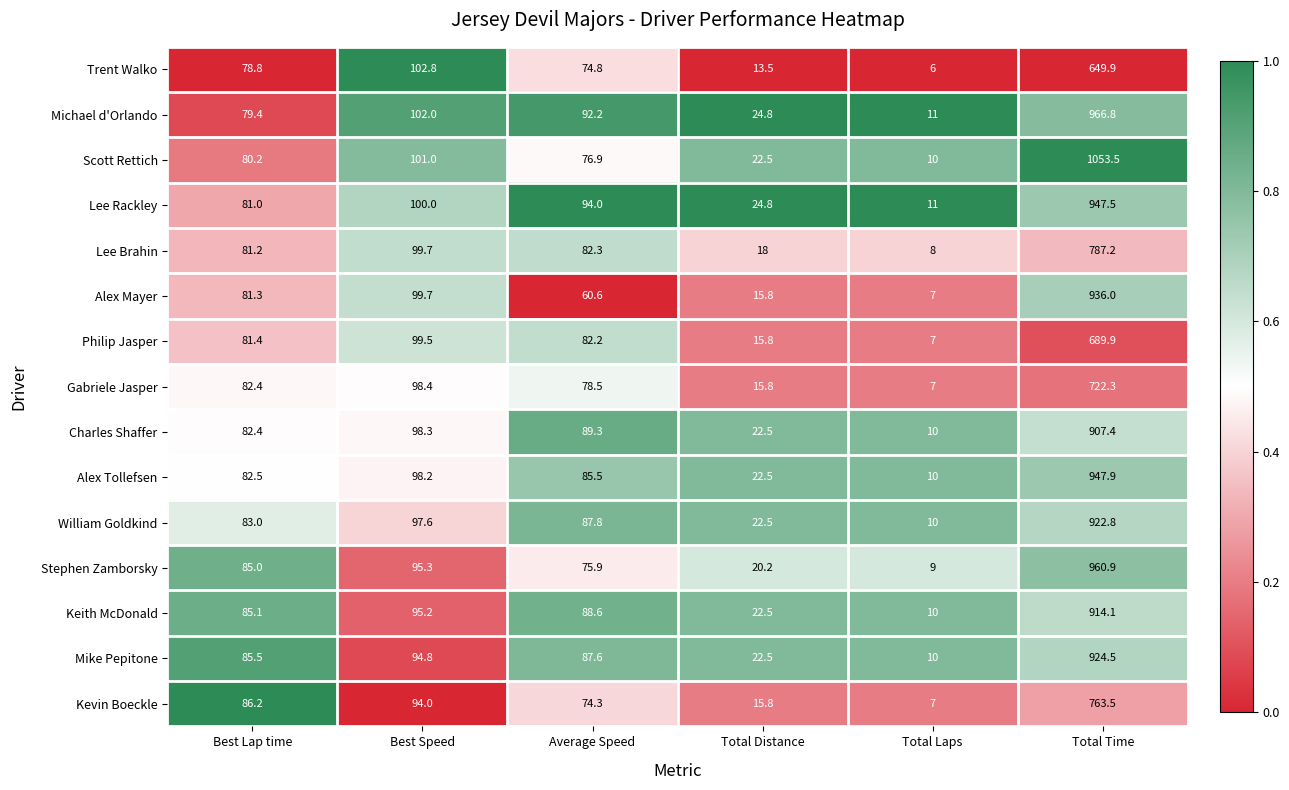

Which series has the widest spread of values?

Scott Rettich